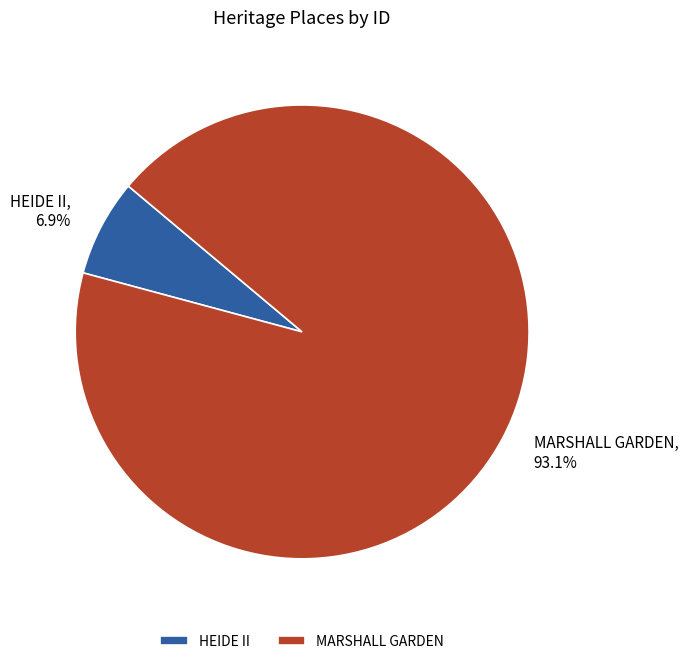

Which slice represents more than half of the pie?

MARSHALL GARDEN